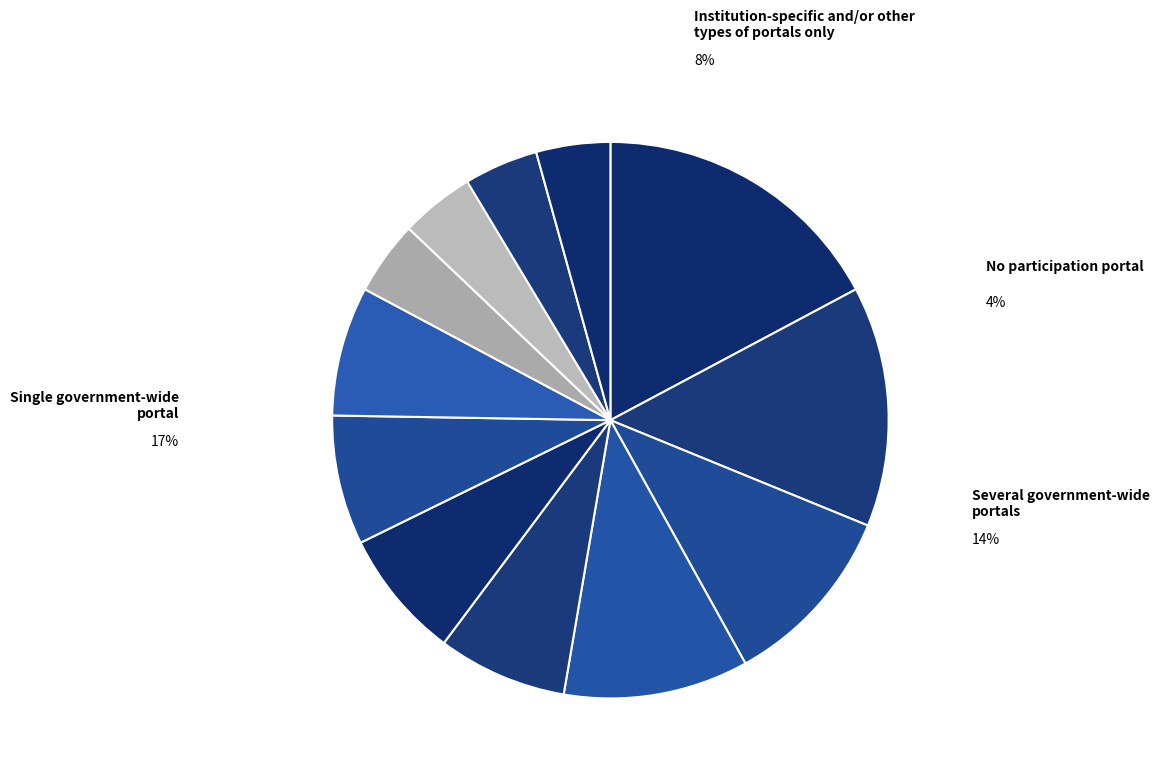

Is it true that 10 is 4% of the pie?

True